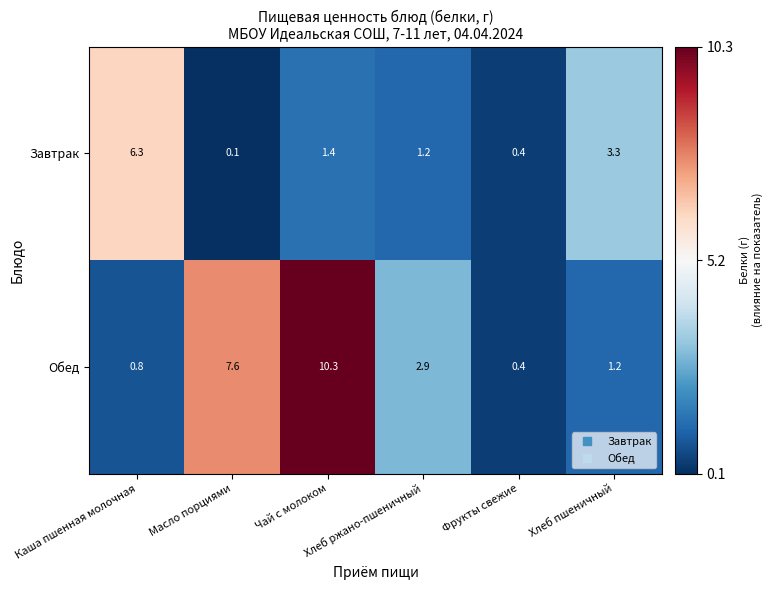

At how many categories does at least one series exceed 3?

4